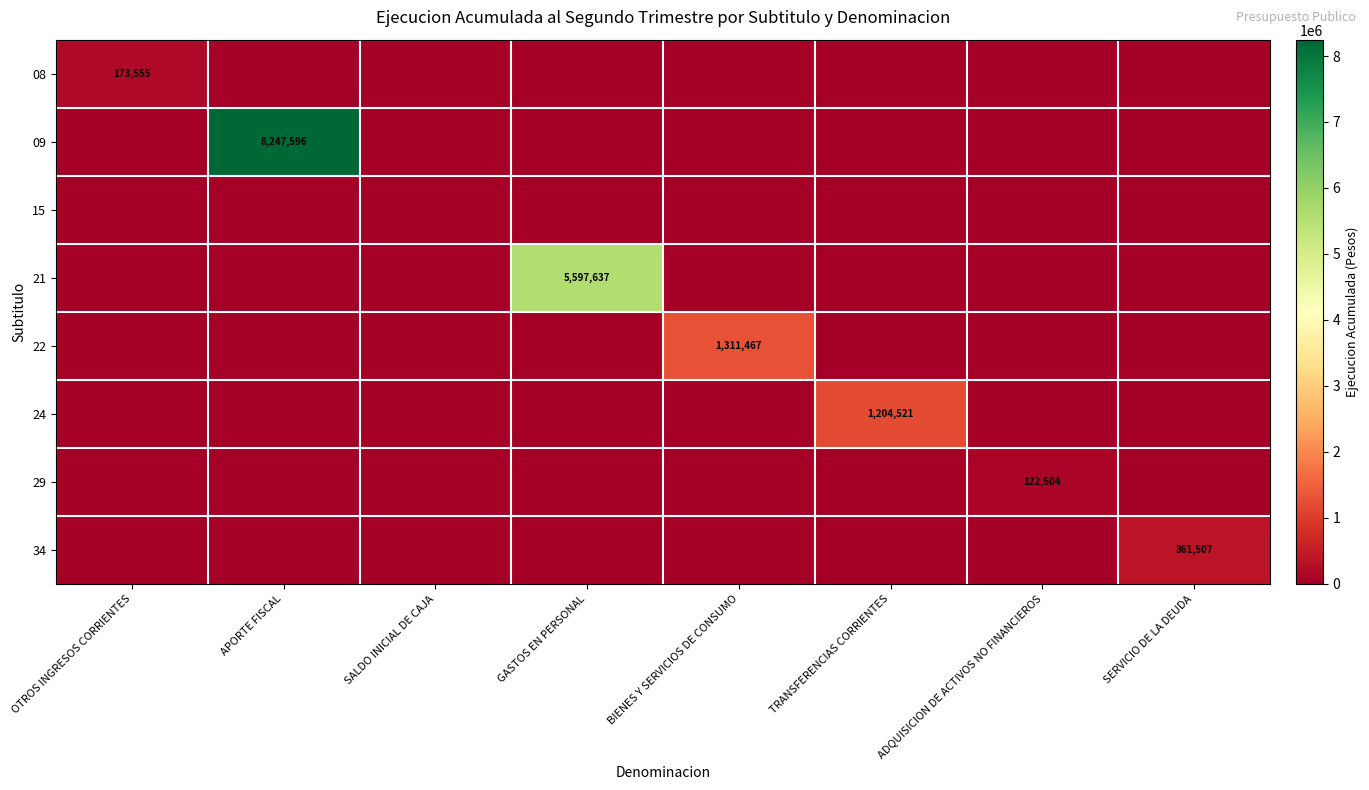

Which series has the largest total across all categories?

09